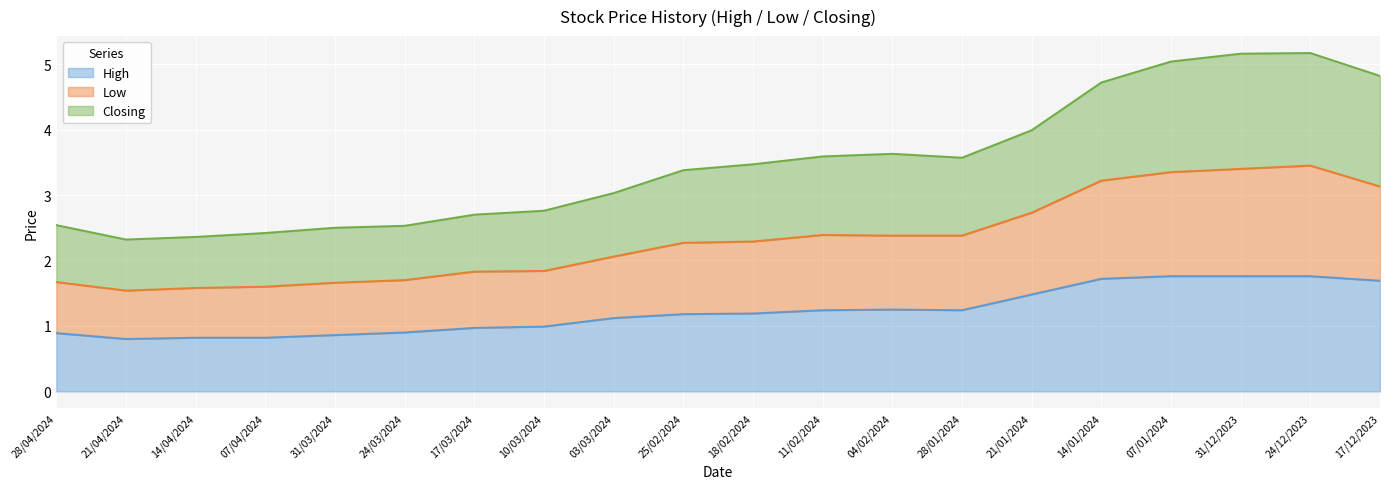

Reading left to right, list all the values displayed in this chart.

High: 0.9	0.8	0.8	0.8	0.9	0.9	1.0	1.0	1.1	1.2	1.2	1.2	1.2	1.2	1.5	1.7	1.8	1.8	1.8	1.7
Low: 1.7	1.5	1.6	1.6	1.7	1.7	1.8	1.8	2.1	2.3	2.3	2.4	2.4	2.4	2.7	3.2	3.4	3.4	3.5	3.1
Closing: 2.5	2.3	2.4	2.4	2.5	2.5	2.7	2.8	3.0	3.4	3.5	3.6	3.6	3.6	4.0	4.7	5.0	5.2	5.2	4.8